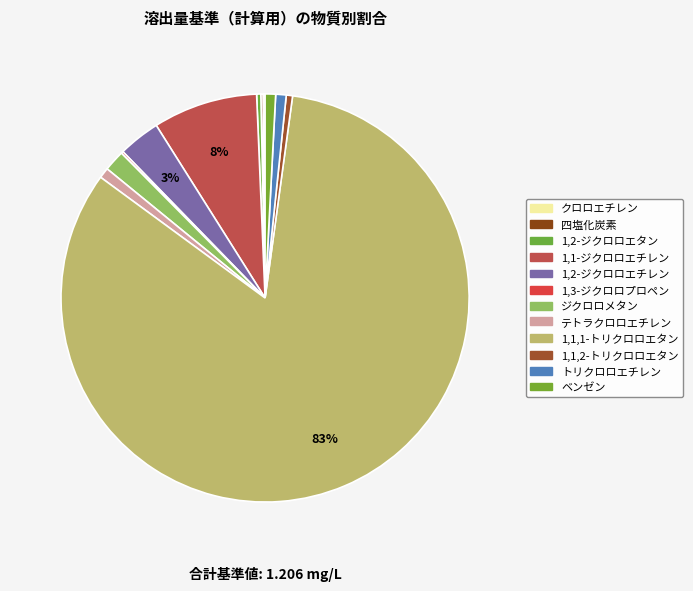

Is 1,2-ジクロロエタン the majority of the pie?

No